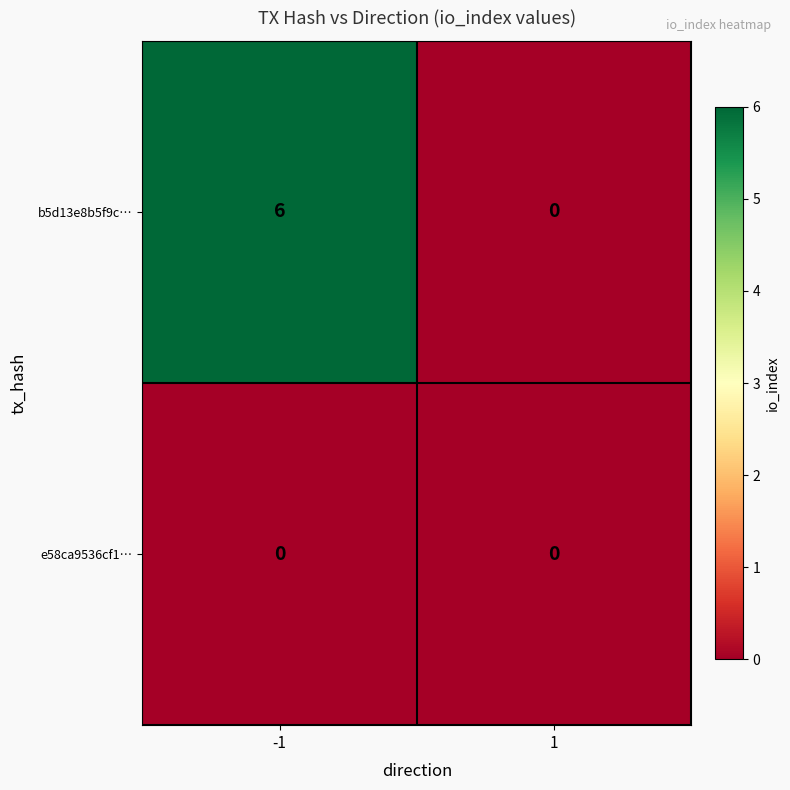

Reading left to right, list all the values displayed in this chart.

b5d13e8b5f9c…: 6	0
e58ca9536cf1…: 0	0